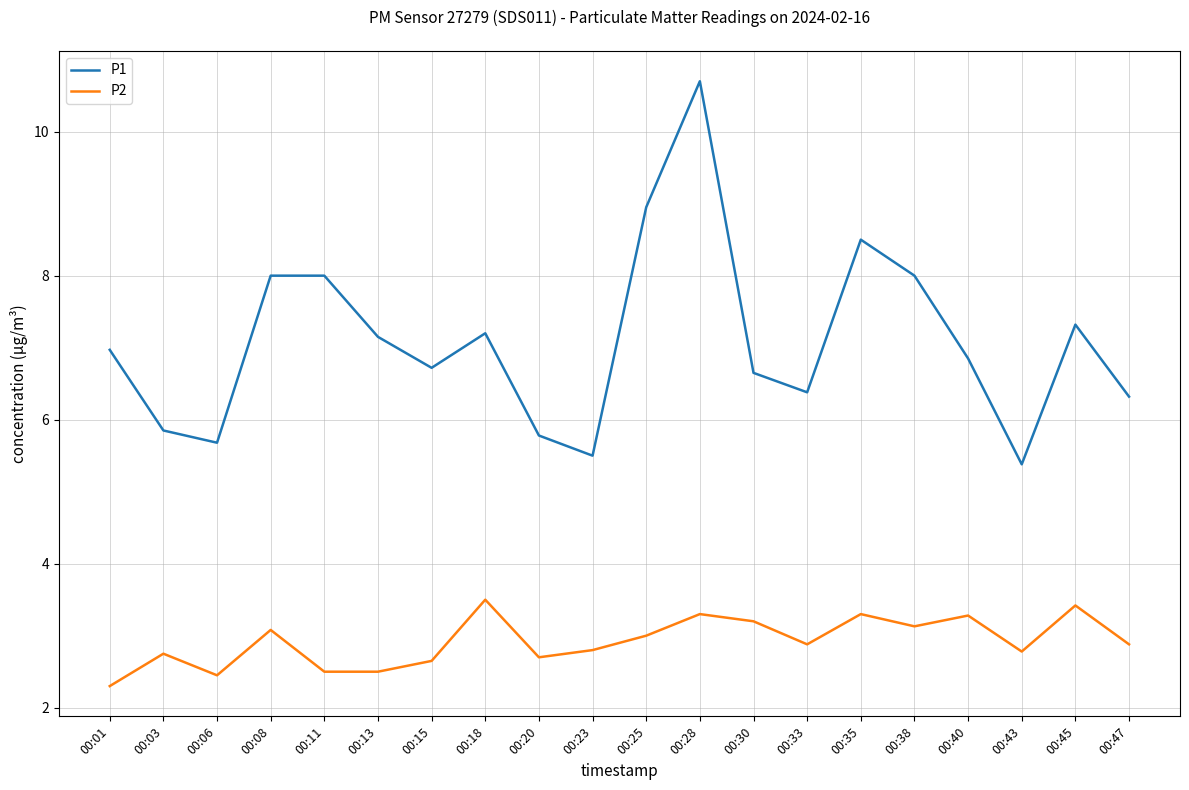

What is the difference between the P1 values at 00:47 and 00:13?

0.8